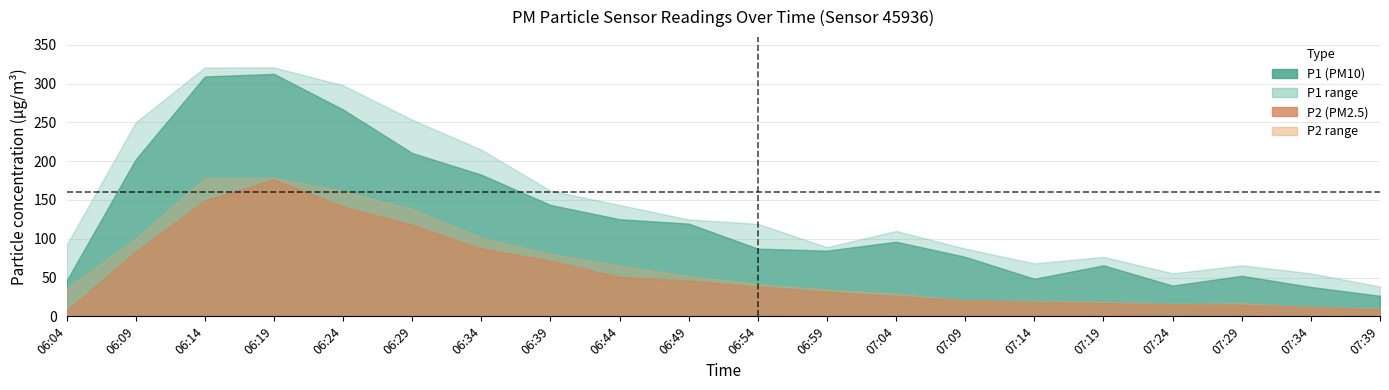

What is the difference between the maximum and minimum values in the P1 series?

286.2